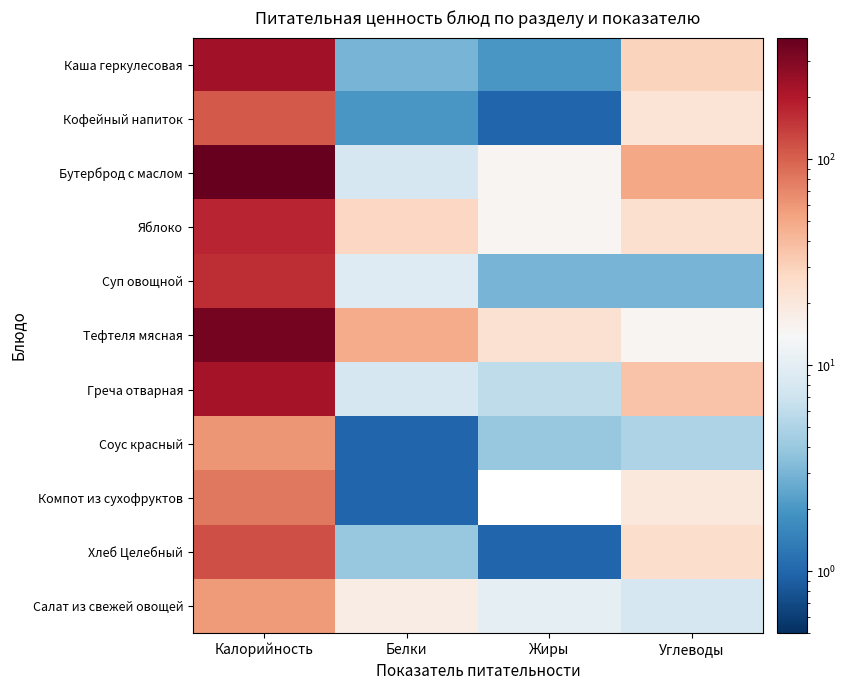

Count the number of categories in the chart.

4